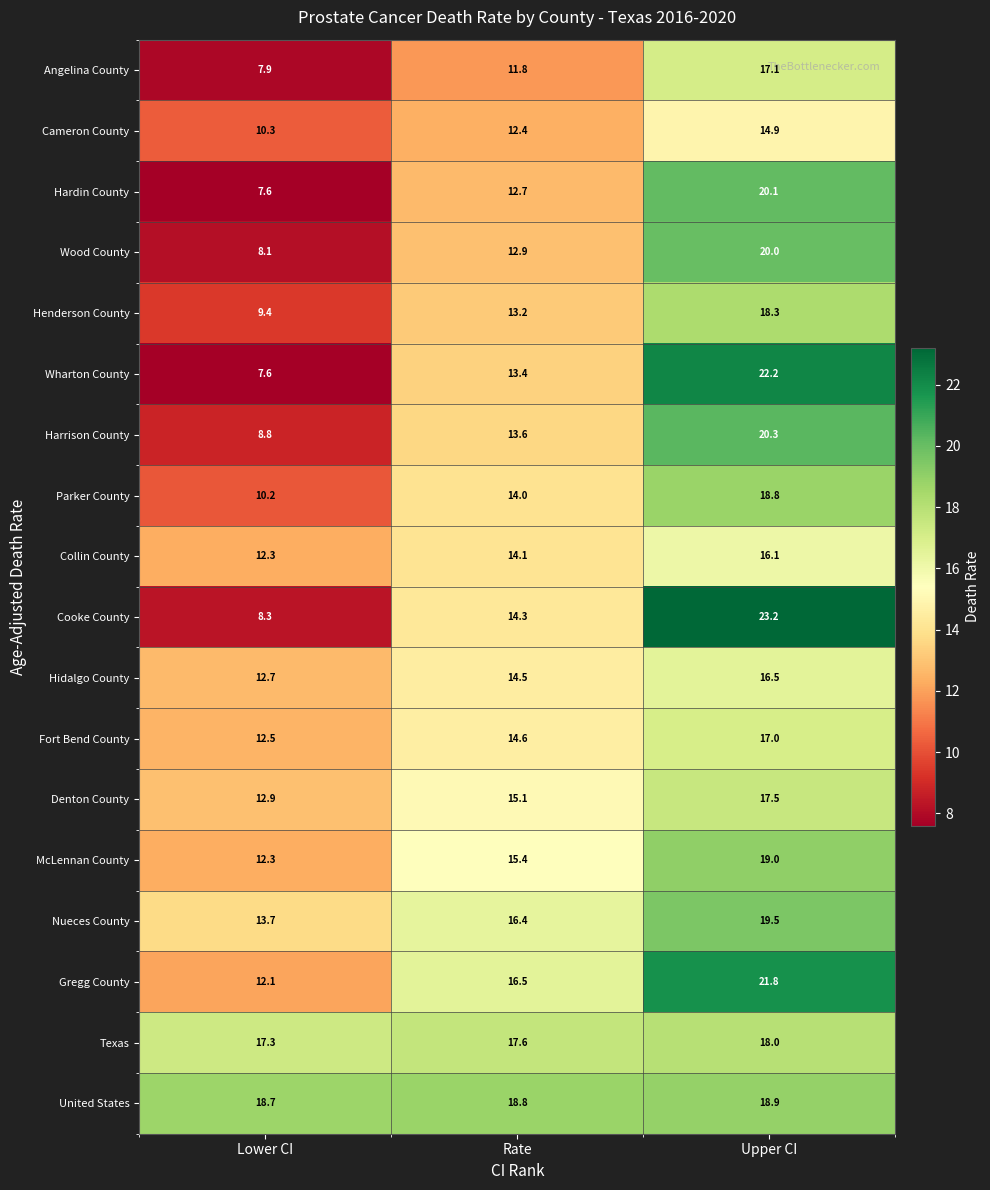

Which category has the highest value in the Wood County series?

Upper CI